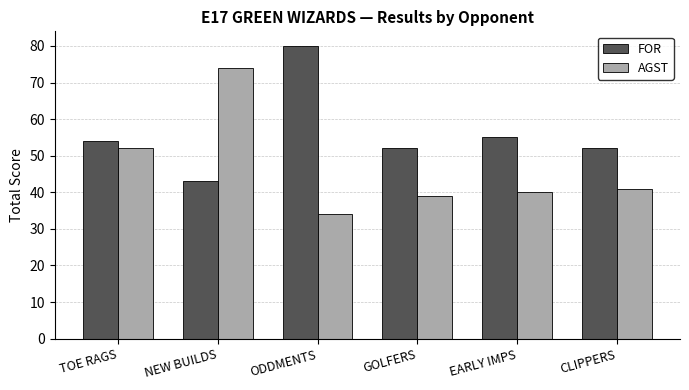

What is the value of the FOR bar at the 6th from the left?

52